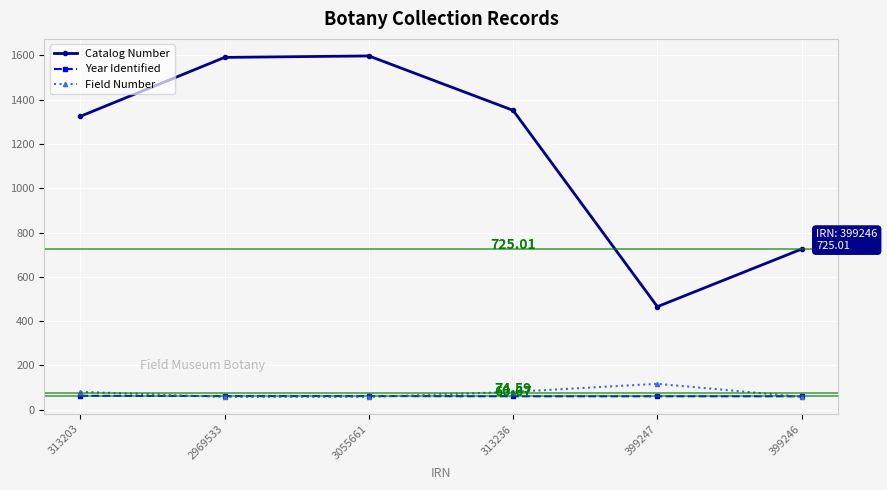

What is the average value of the Year Identified series?

60.7